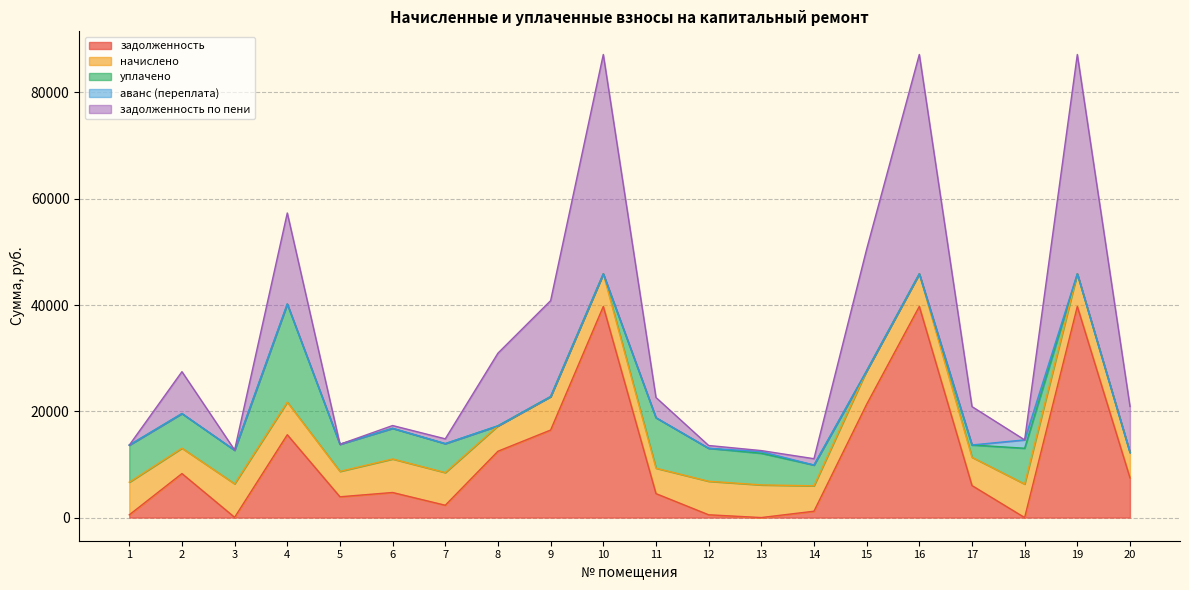

Which series has the largest range (max minus min)?

задолженность по пени